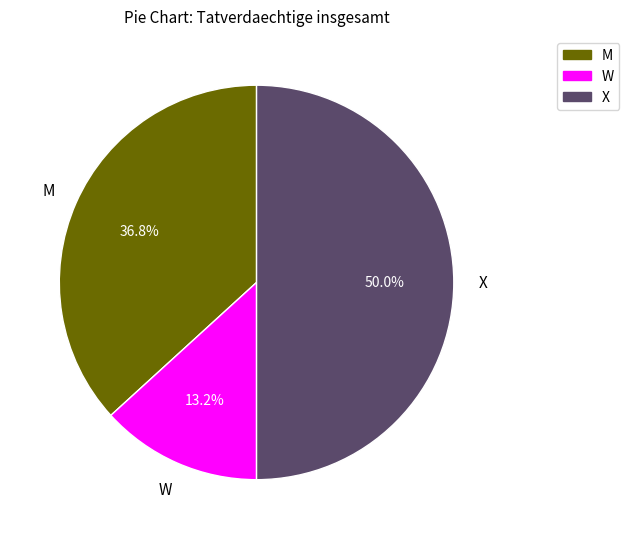

To the nearest percent, what portion does X represent?

50%